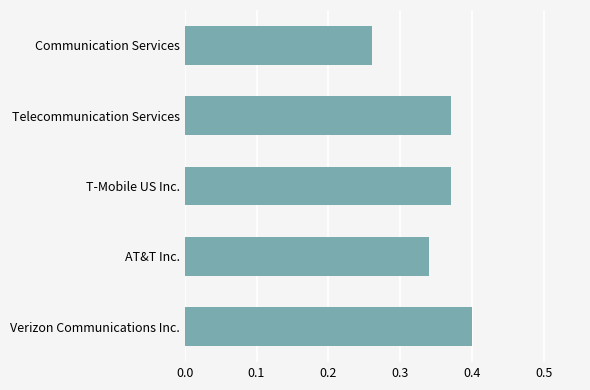

How many bars are there in total?

5